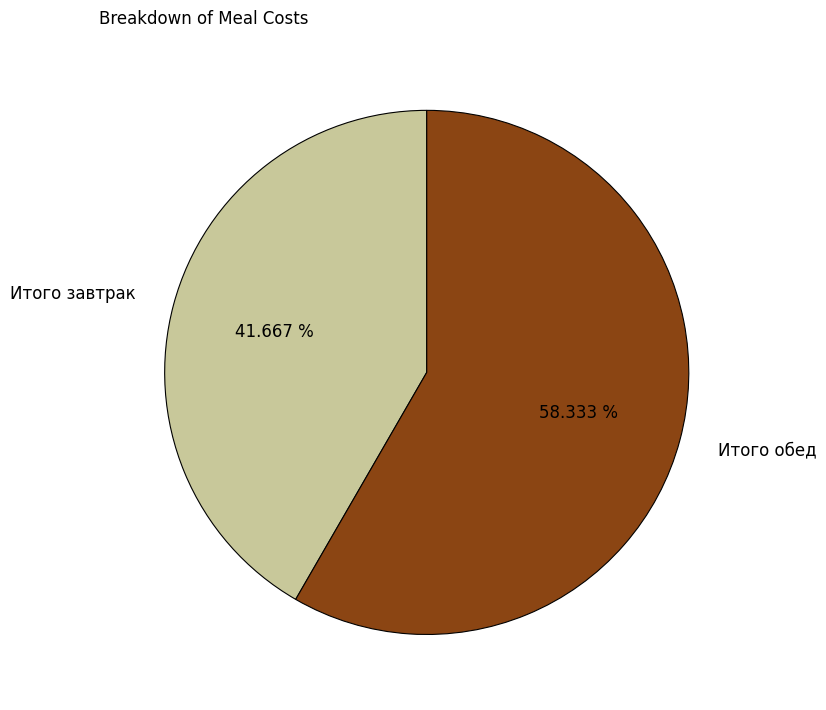

Is it true that Итого завтрак is 42% of the pie?

True